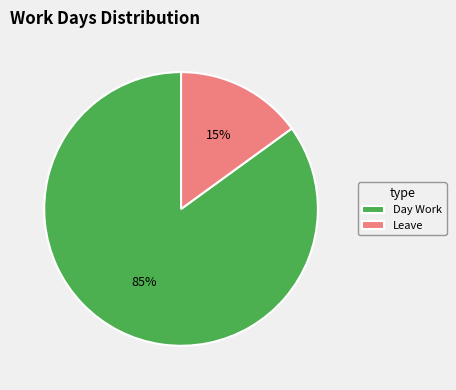

True or false: Leave accounts for 5% of the total.

False